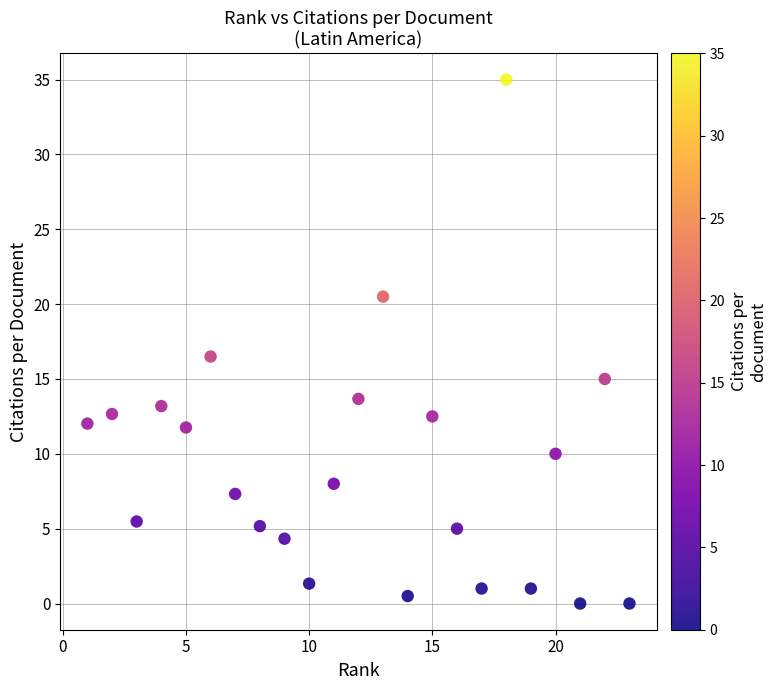

What is the range of X values (max minus min)?

22.0